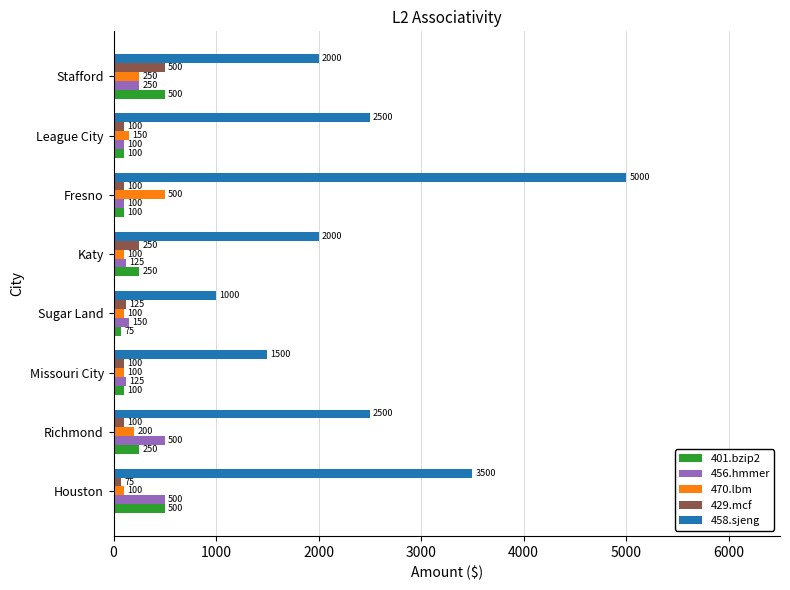

Which series has the widest spread of values?

458.sjeng